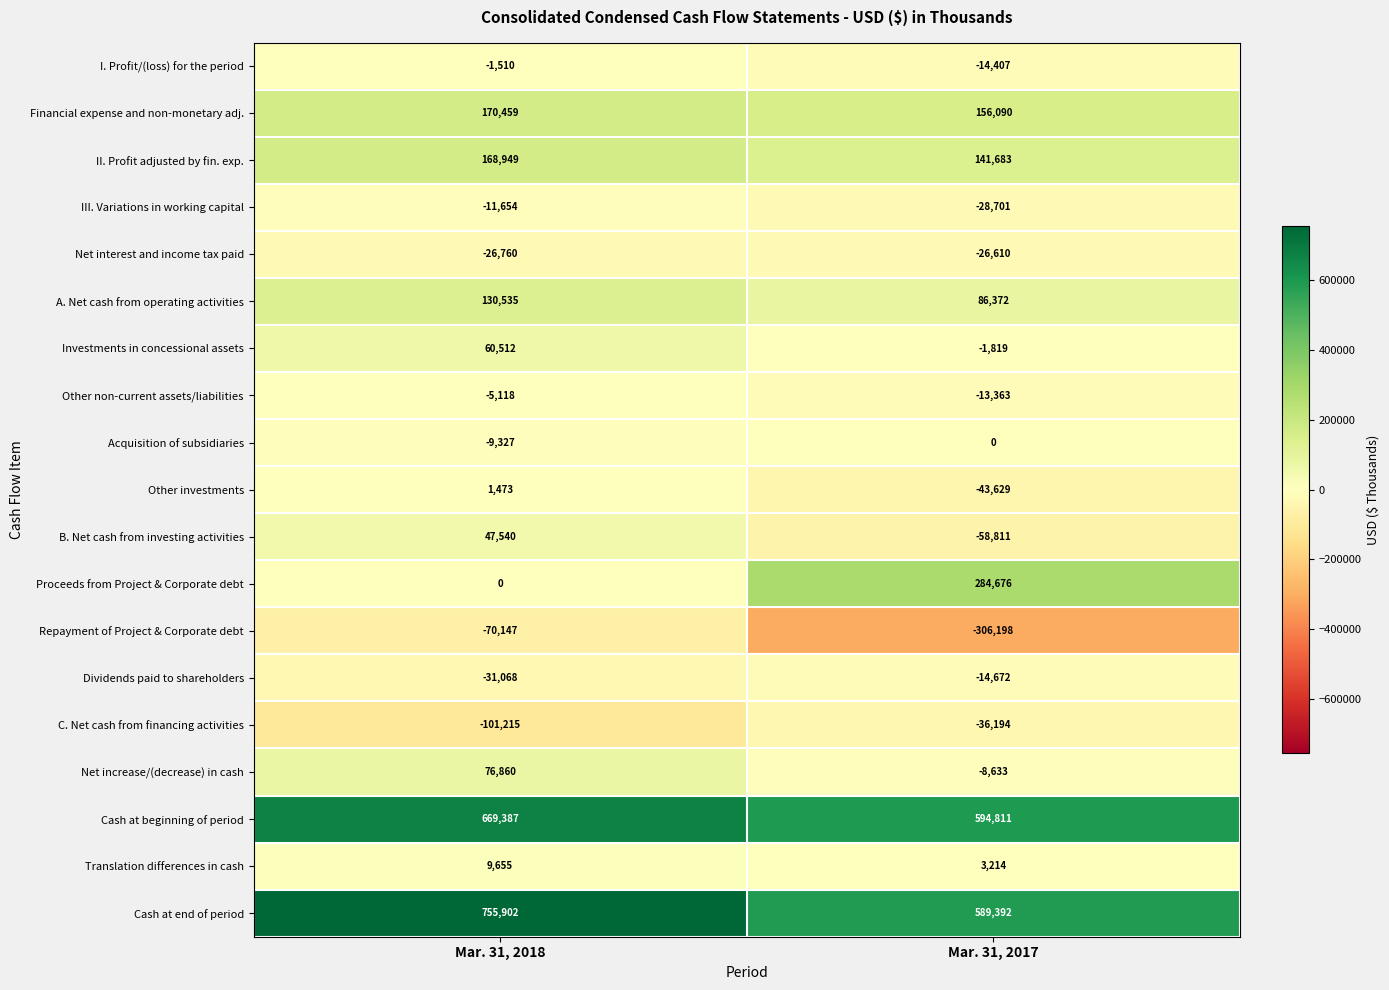

What is the total value across all series at Mar. 31, 2017?

1303201